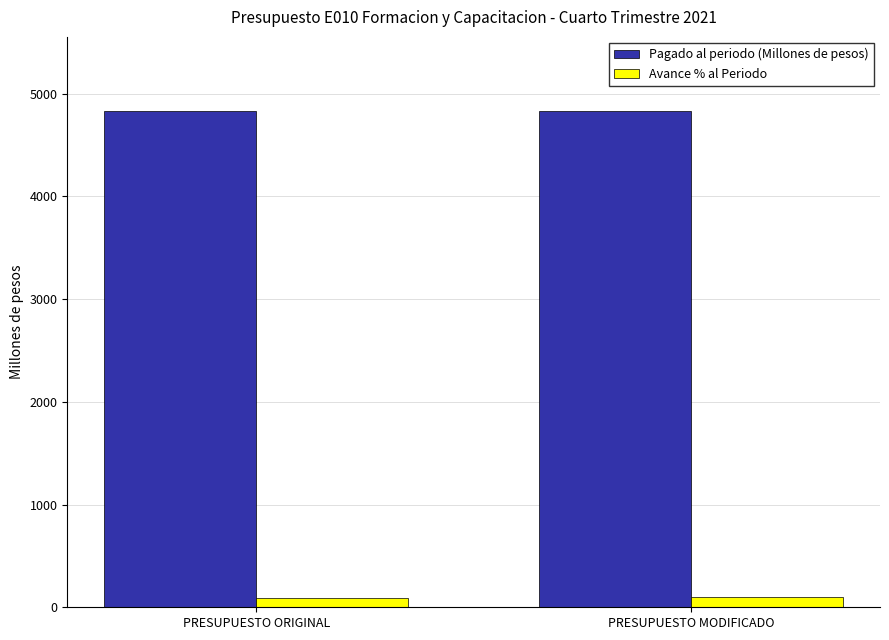

Rank the series by their maximum value, from lowest to highest.

Avance % al Periodo, Pagado al periodo (Millones de pesos)